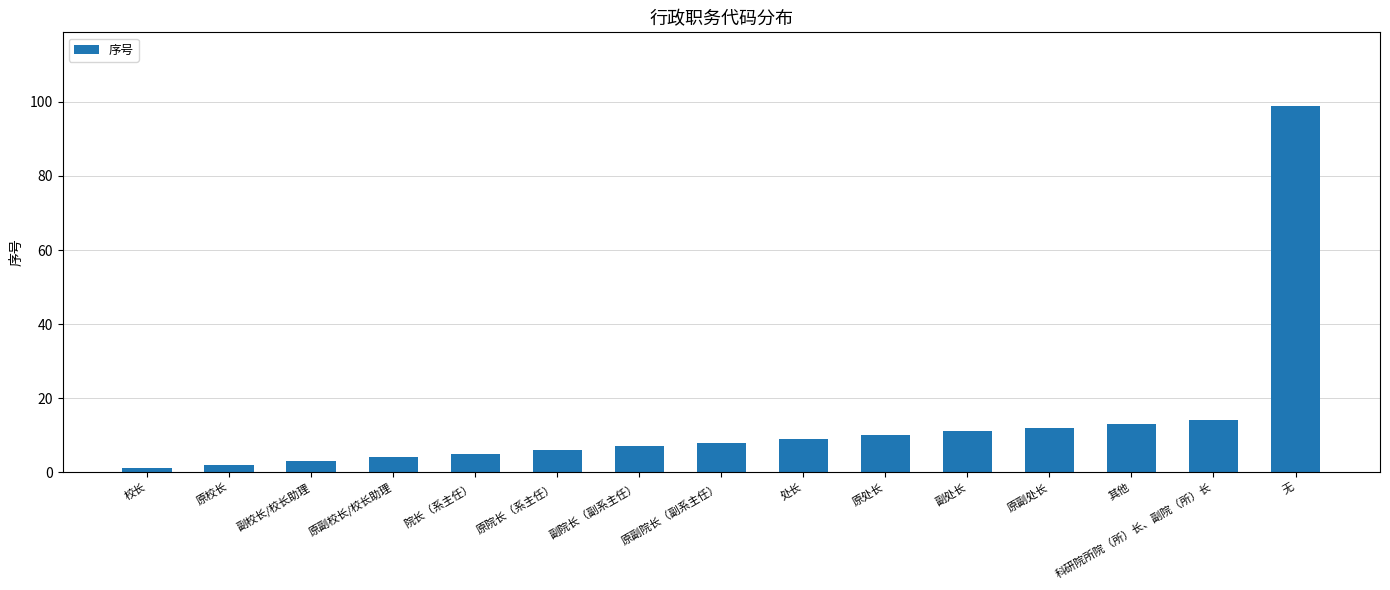

What position from the left is 原处长?

10